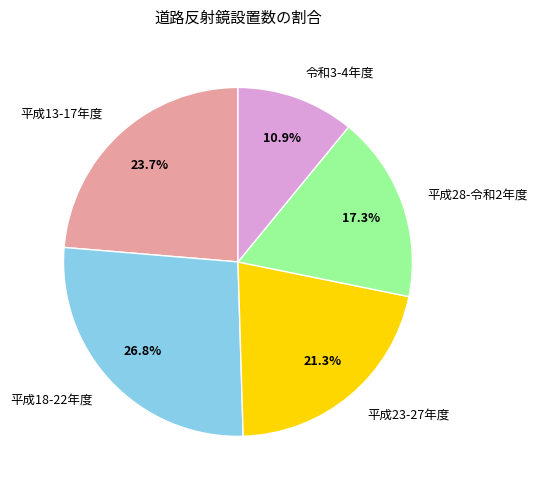

Rank the categories by value from lowest to highest.

令和3-4年度, 平成28-令和2年度, 平成23-27年度, 平成13-17年度, 平成18-22年度